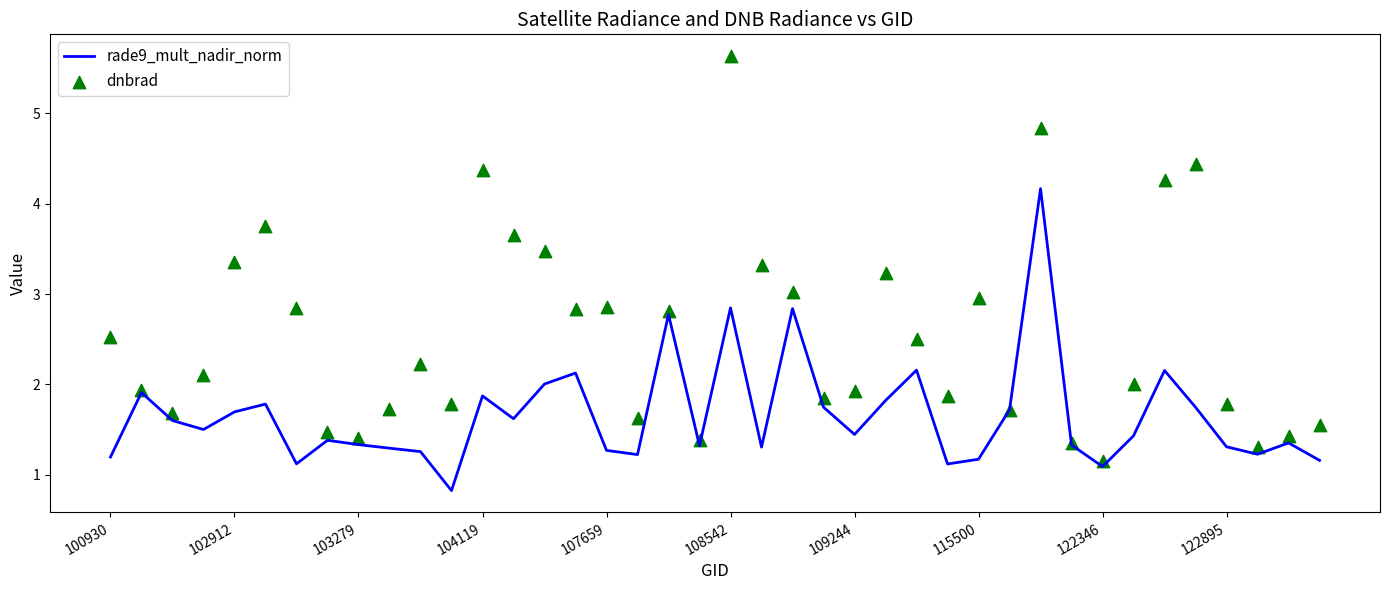

At how many categories does at least one series exceed 5?

1